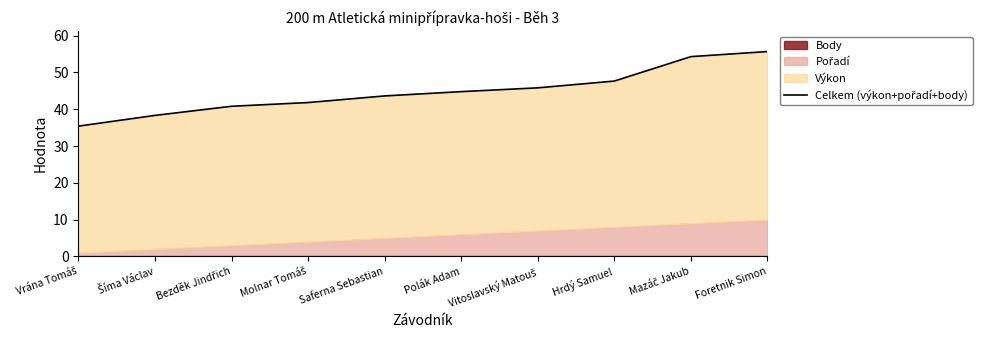

What is the sum of the values at Vrána Tomáš and Šíma Václav?

73.7